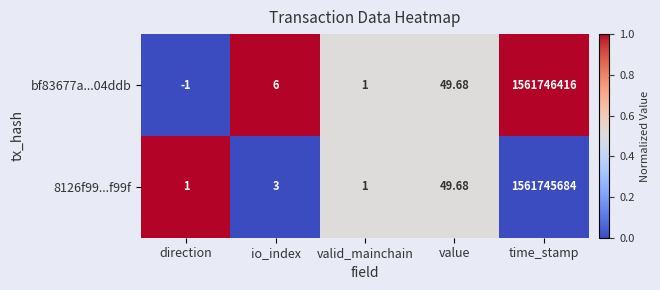

At which label is 8126f99...f99f closest to 780872842?

value